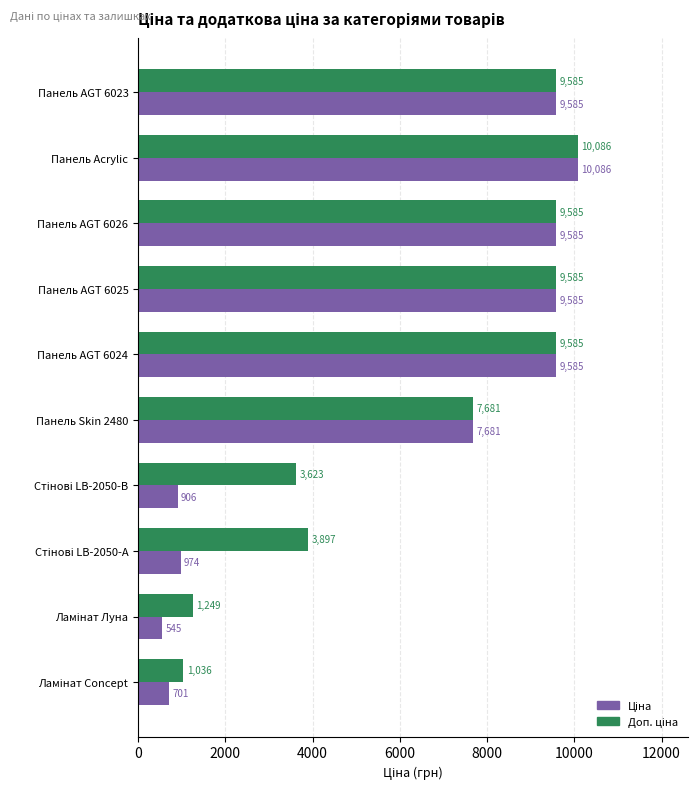

At how many categories does at least one series exceed 3756?

7